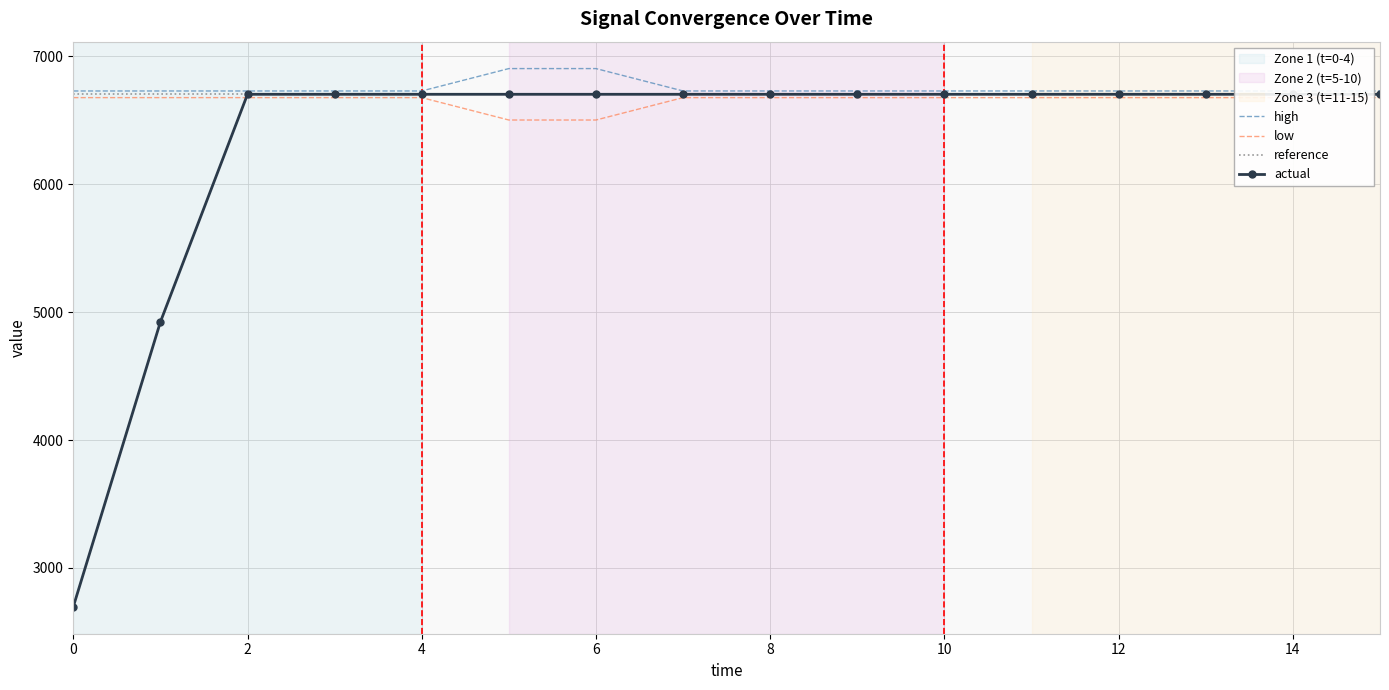

The value of actual at 8 is 1823.0. True or false?

False